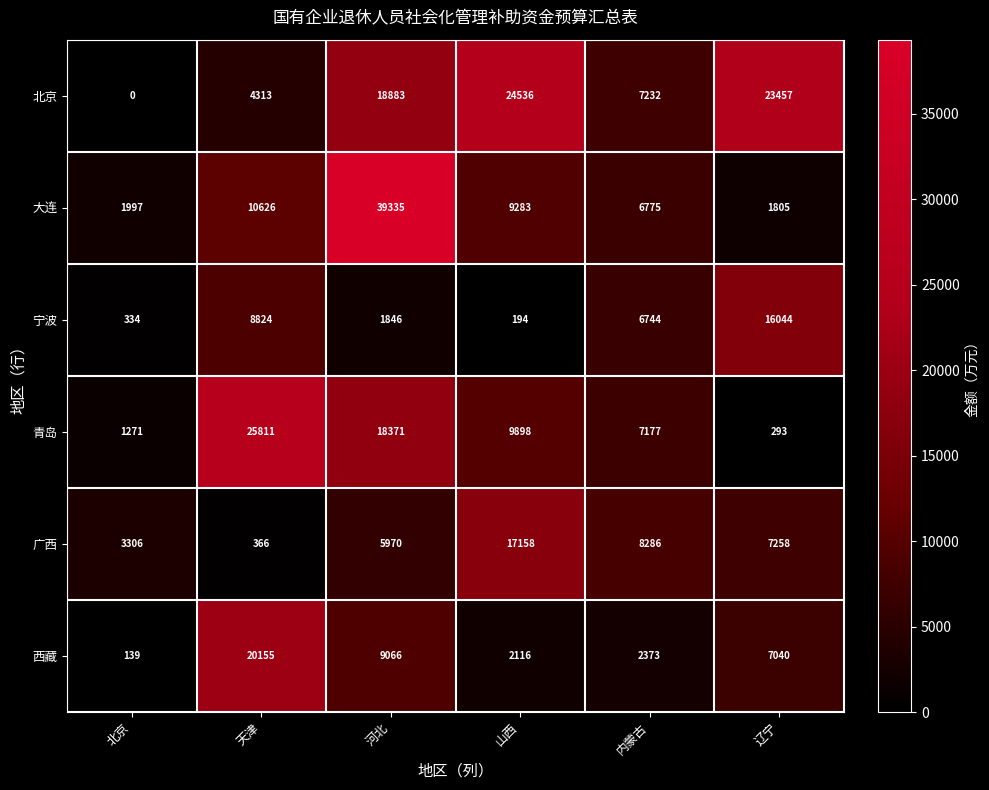

What is the minimum value for 广西?

366